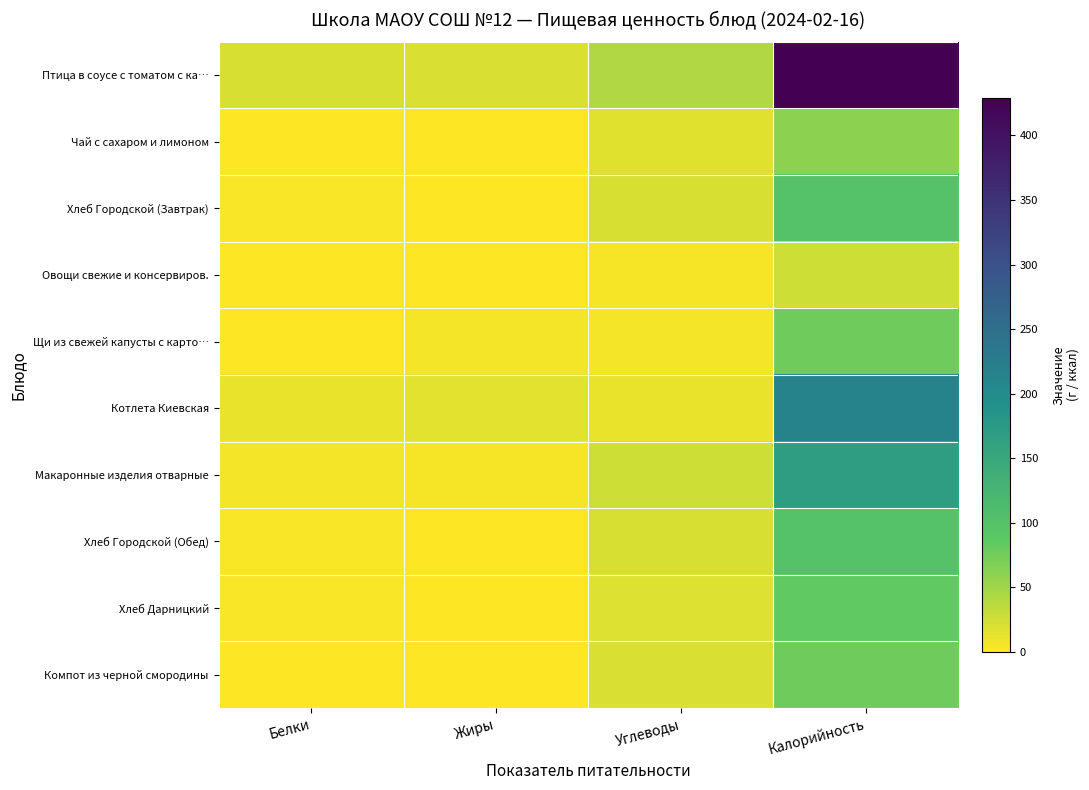

How many series are shown in this chart?

10